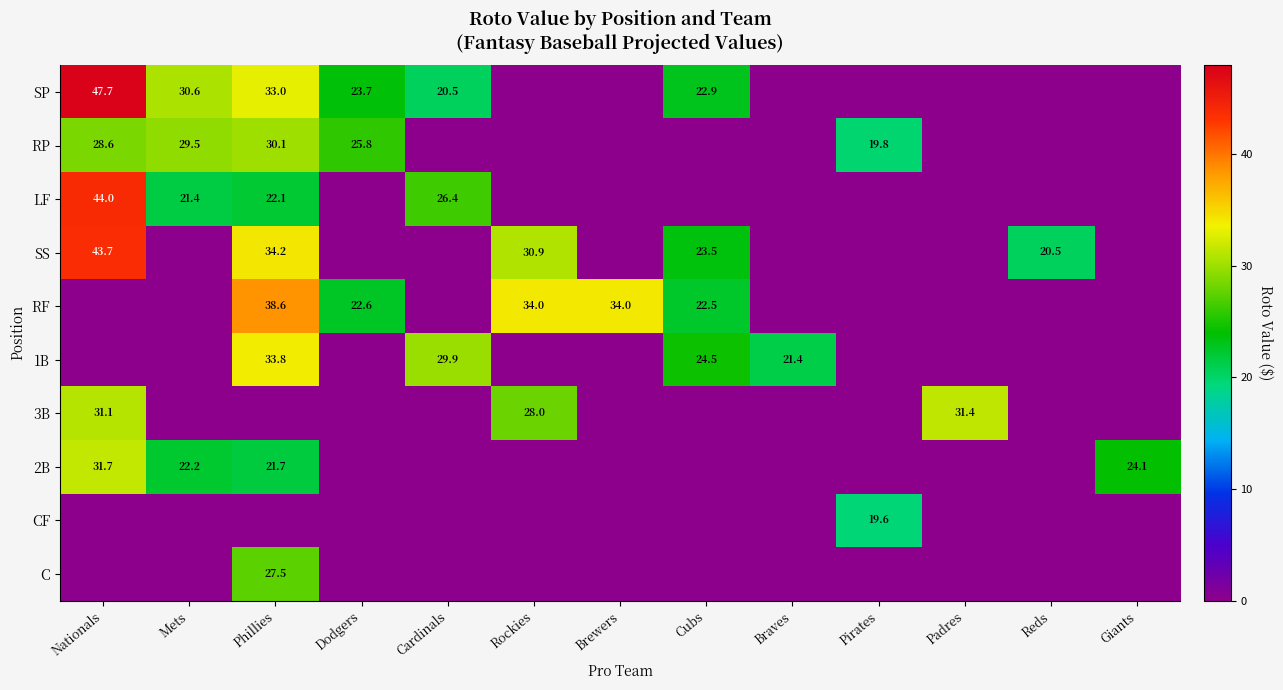

At how many categories does at least one series exceed 15?

13